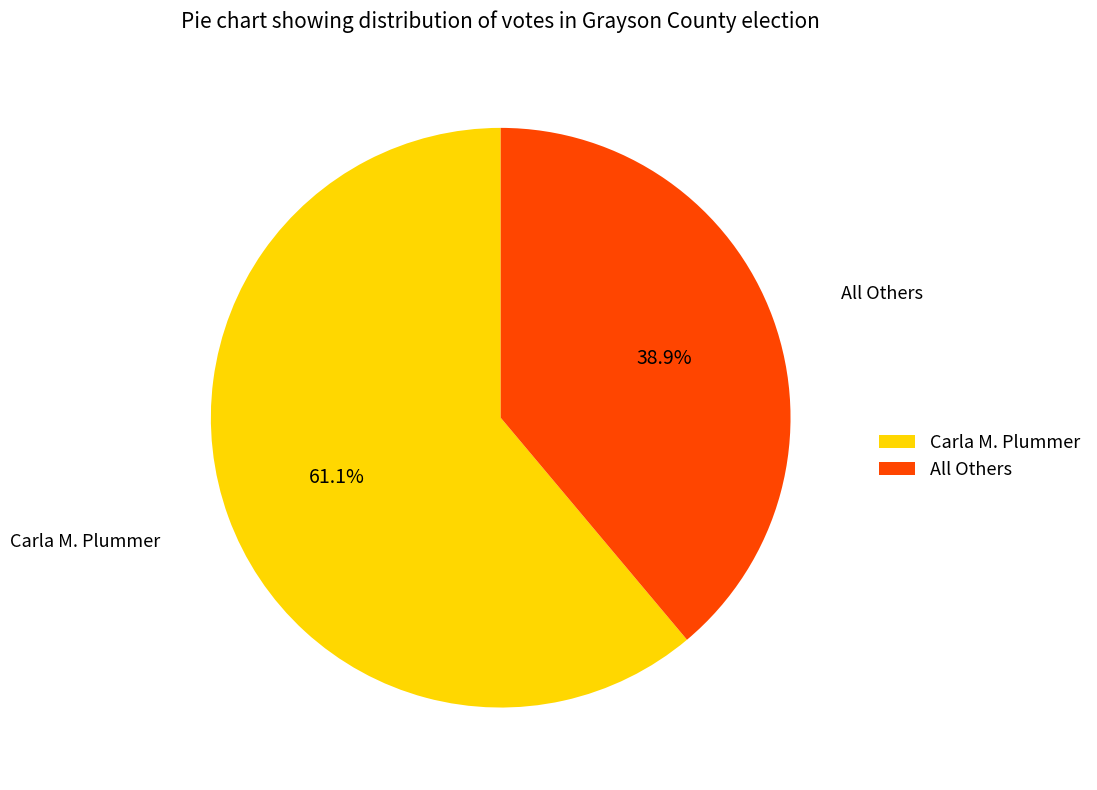

What is the smallest slice in the pie chart?

All Others